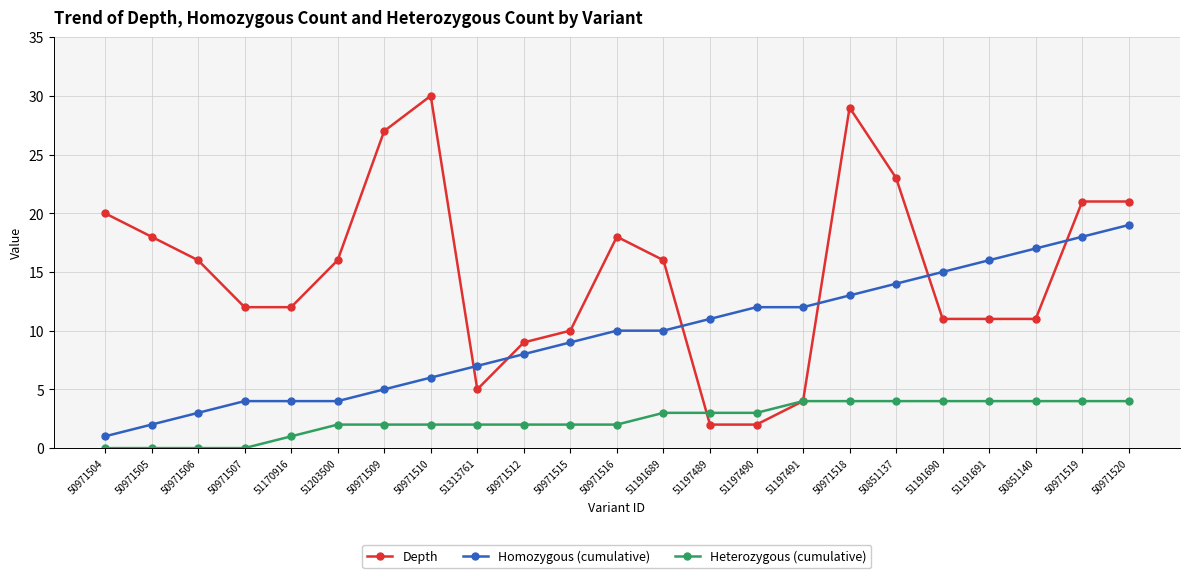

The value of Depth at 50971518 is 52. True or false?

False